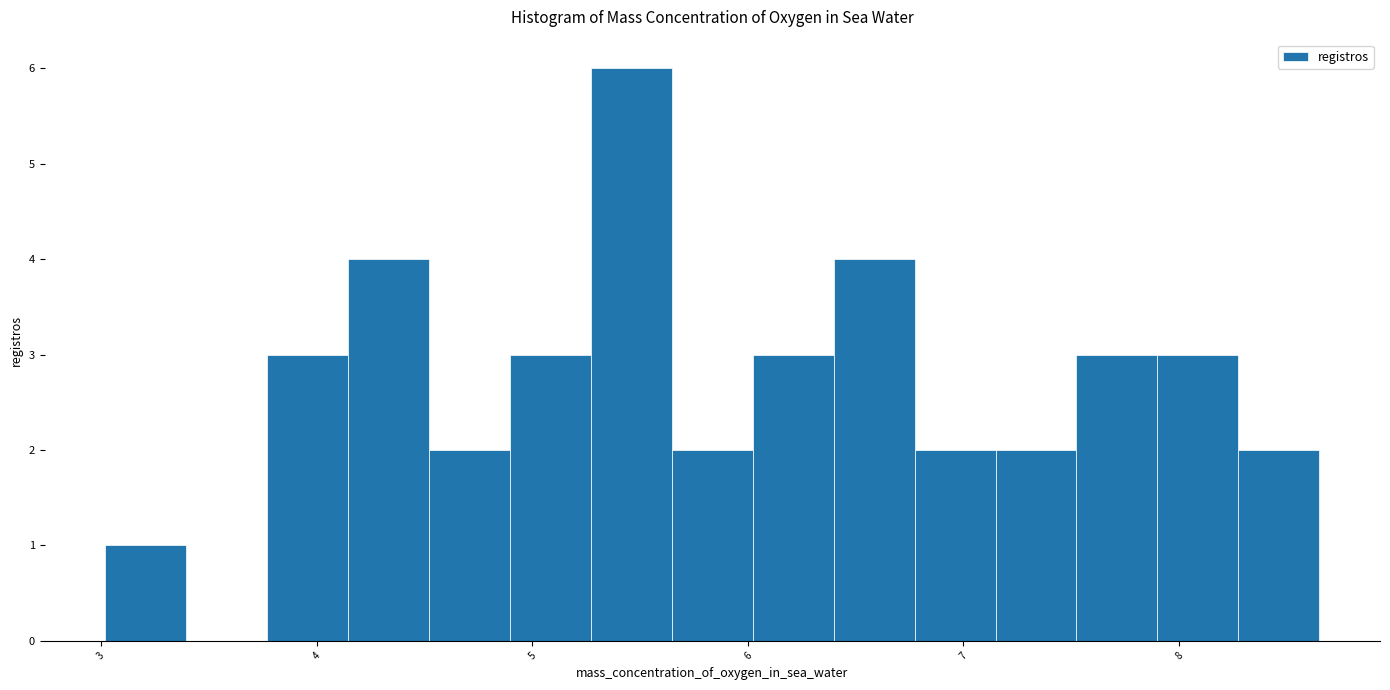

Read against the x-axis, roughly where is the centre of the tallest bar?

5.5